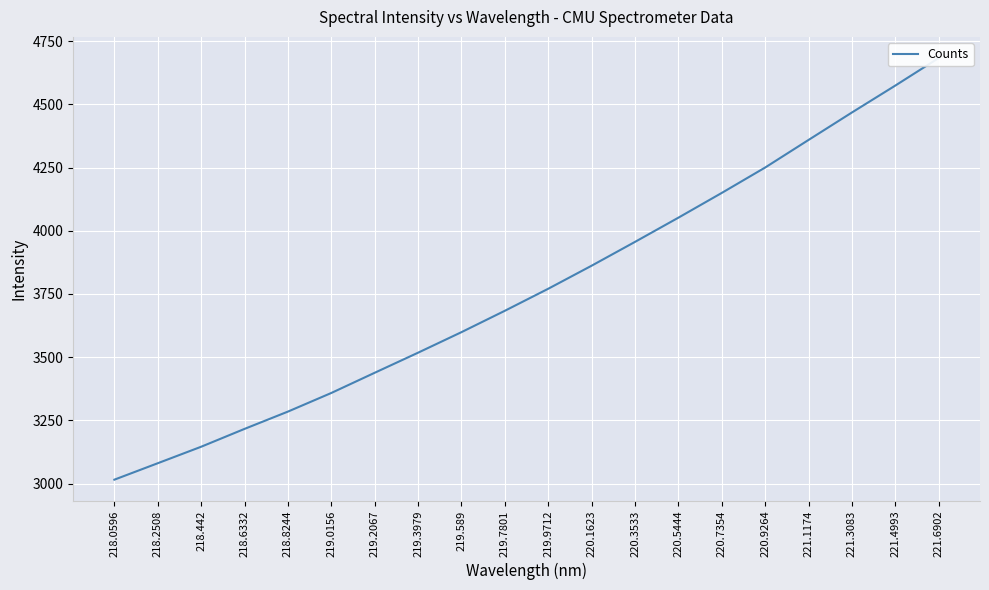

Reading left to right, what are all the values shown in this chart?

3015.3	3080.3	3145.5	3216.2	3284.6	3358.3	3438.2	3517.7	3599.0	3683.6	3770.7	3861.9	3956.2	4052.0	4149.9	4250.4	4359.6	4468.2	4574.8	4683.7